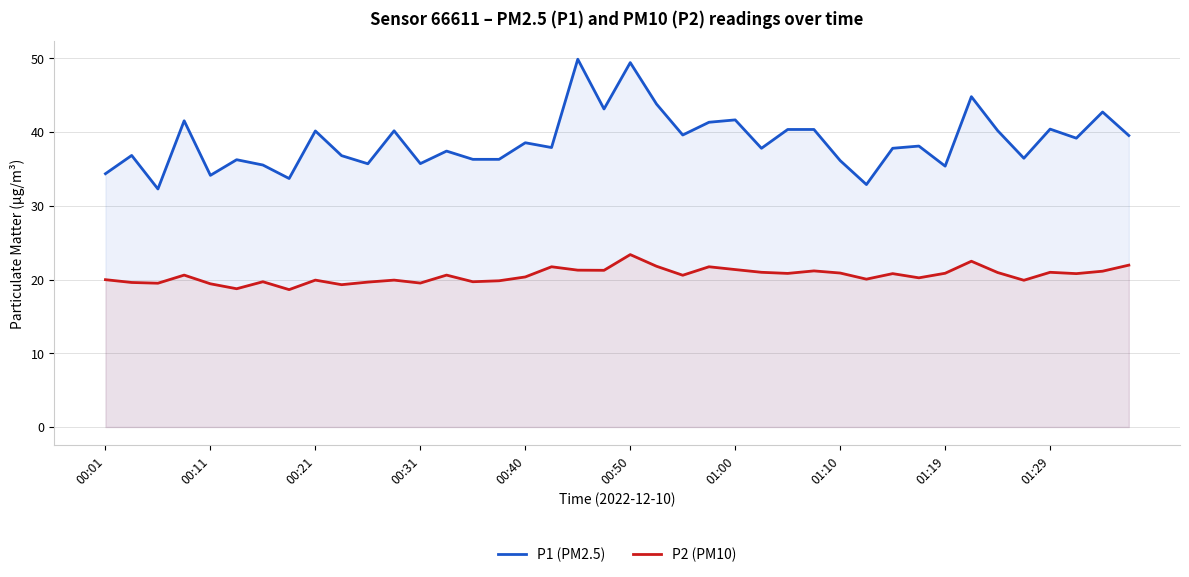

What is the difference between the P1 (PM2.5) values at 25 and 31?

0.3